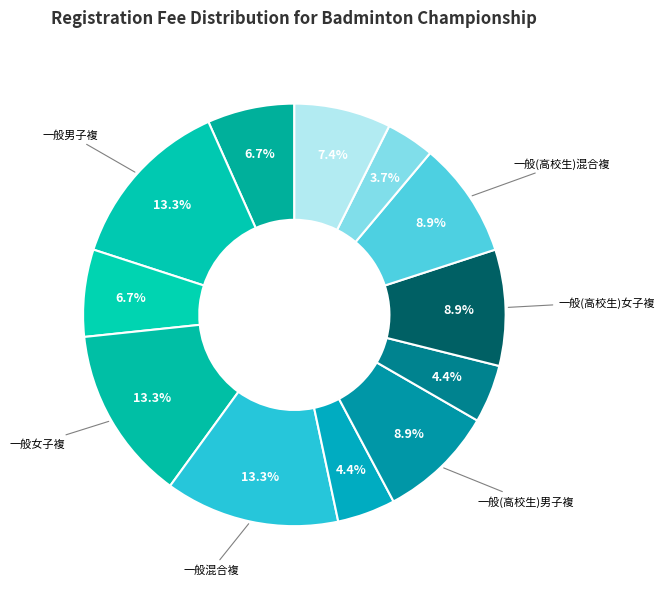

What is the smallest slice in the pie chart?

一般(中学生)男子単